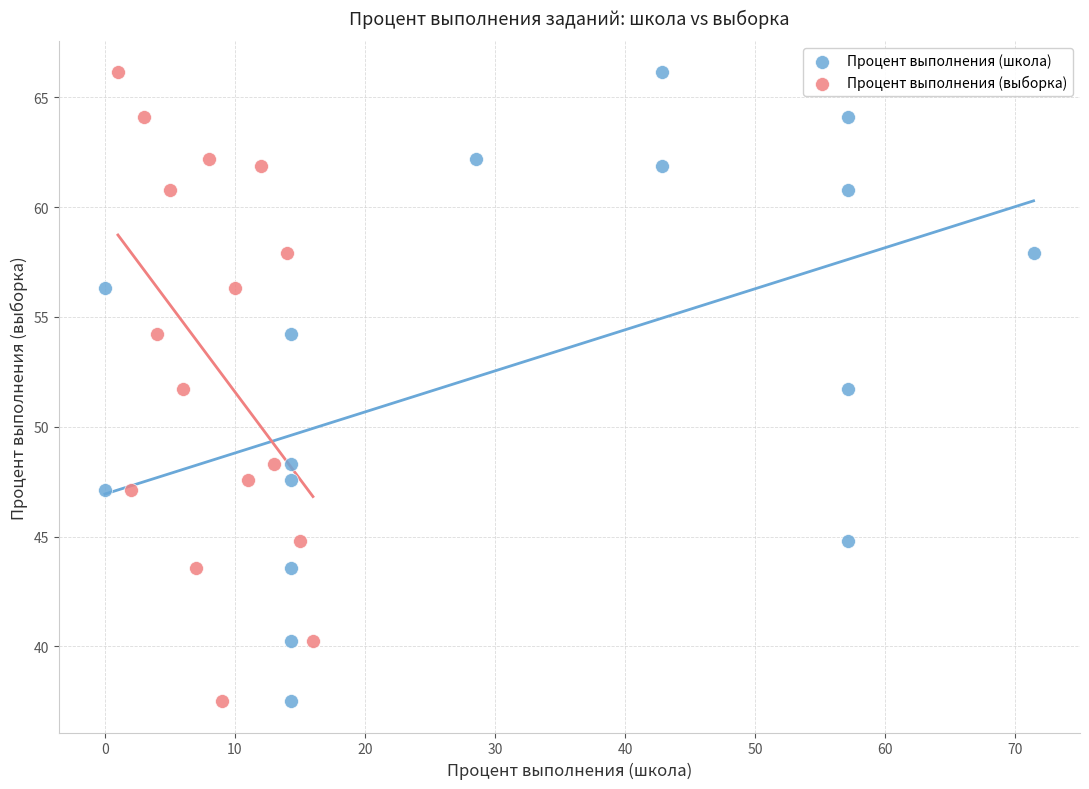

What are all the series names shown in the legend?

Процент выполнения (школа), Процент выполнения (выборка)